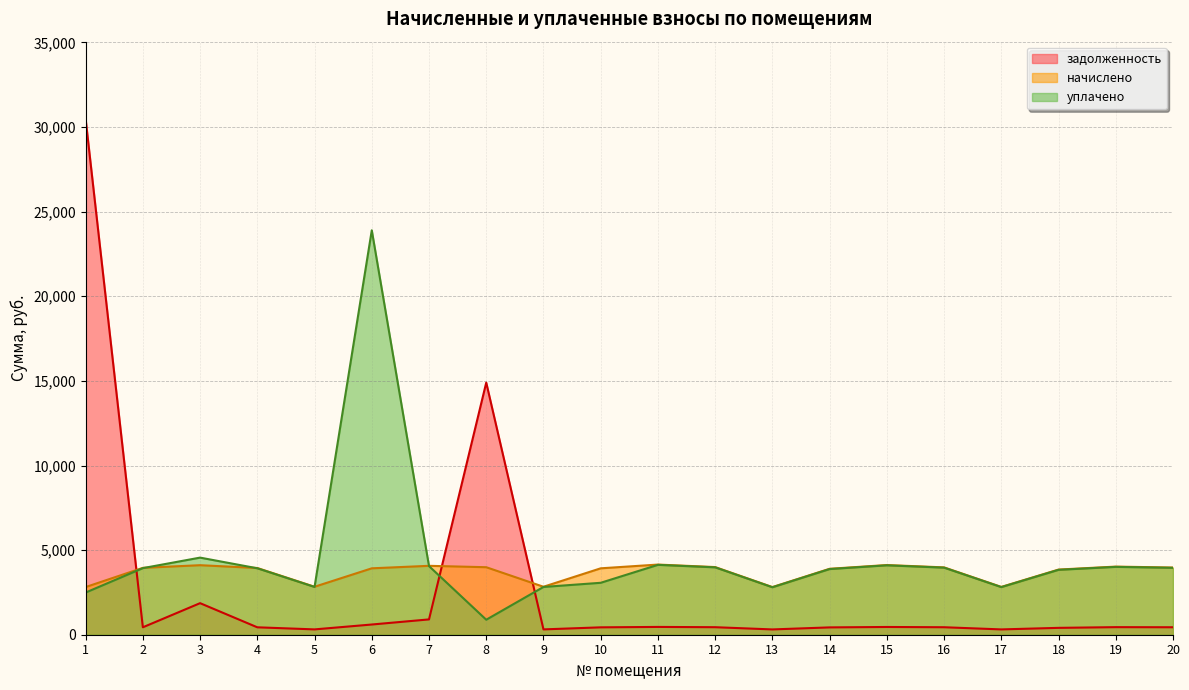

The value of уплачено at 3 is 4556.8. True or false?

True